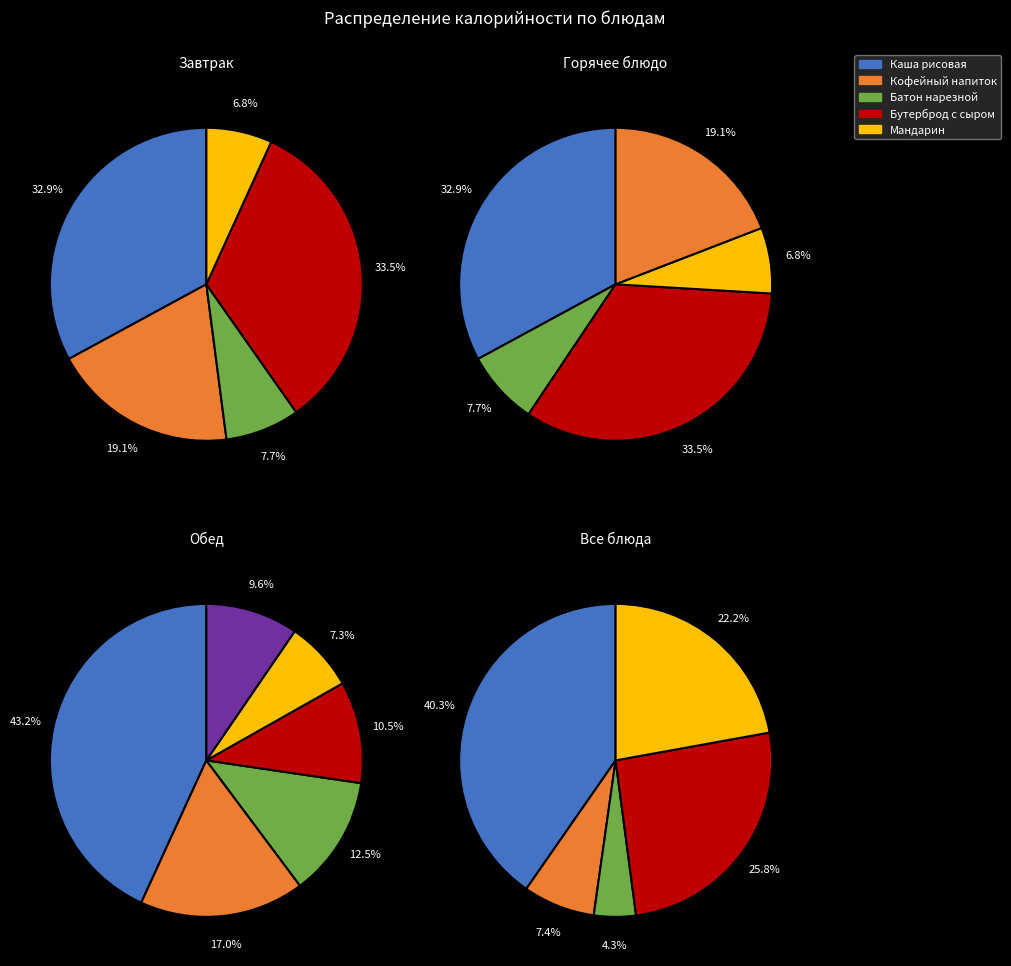

Is Бутерброд с сыром the majority of the pie?

No